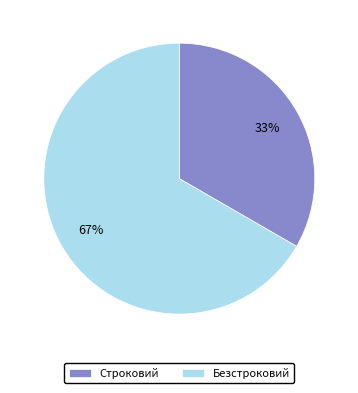

To the nearest percent, what percentage of the pie is Безстроковий?

67%